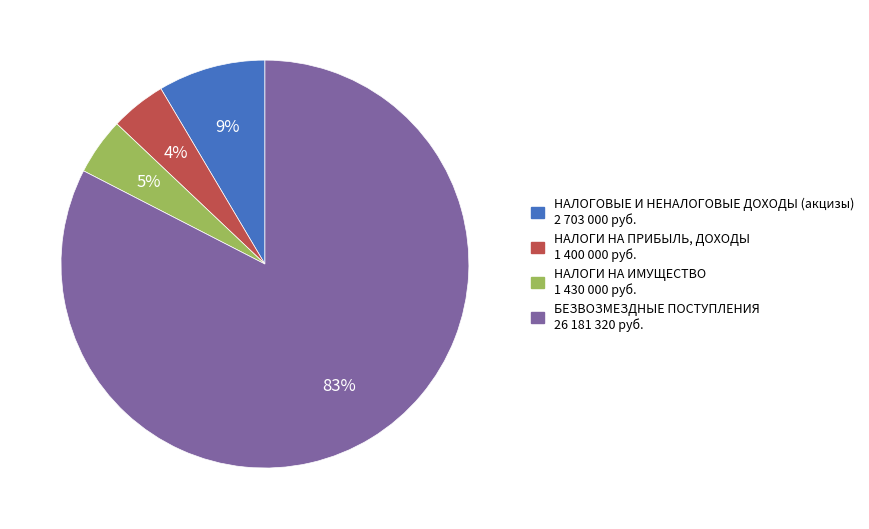

True or false: НАЛОГОВЫЕ И НЕНАЛОГОВЫЕ ДОХОДЫ (акцизы) accounts for 9% of the total.

True